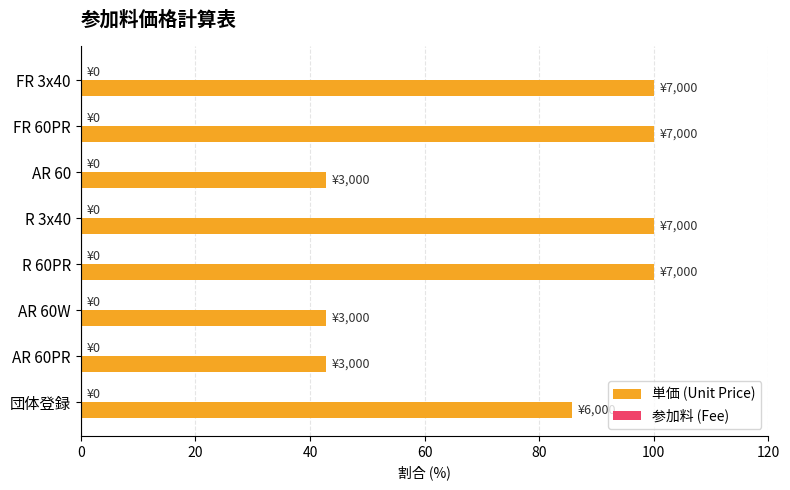

What is the difference between the maximum and minimum values?

57.1